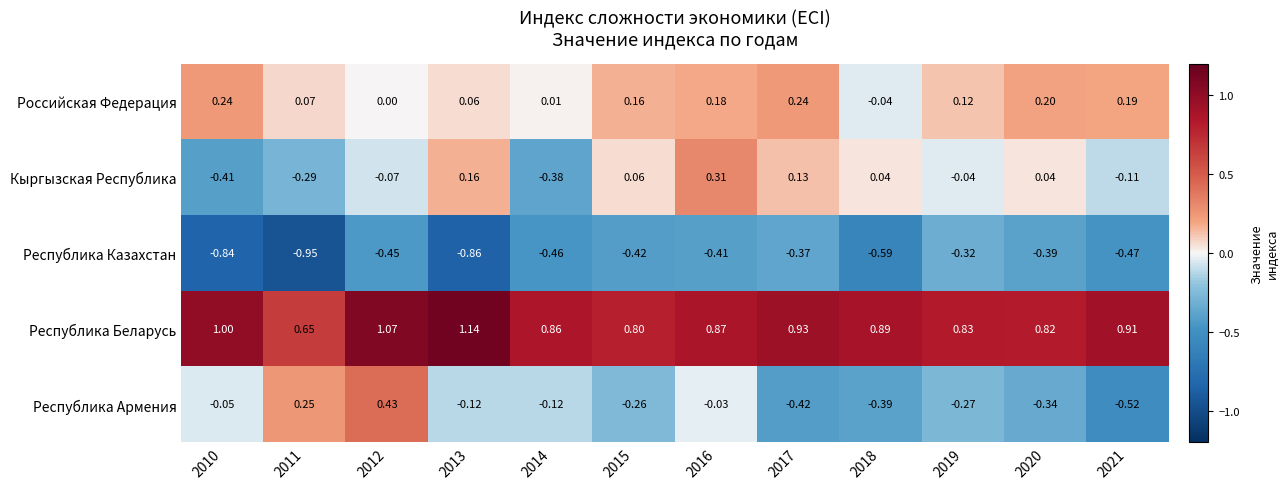

At how many categories does at least one series exceed 0?

12